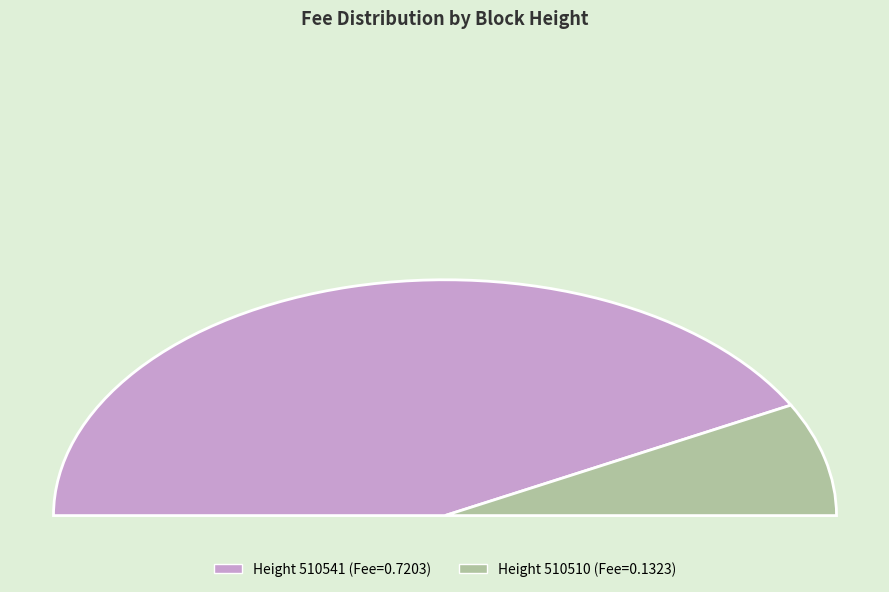

Count the number of slices in the pie.

2